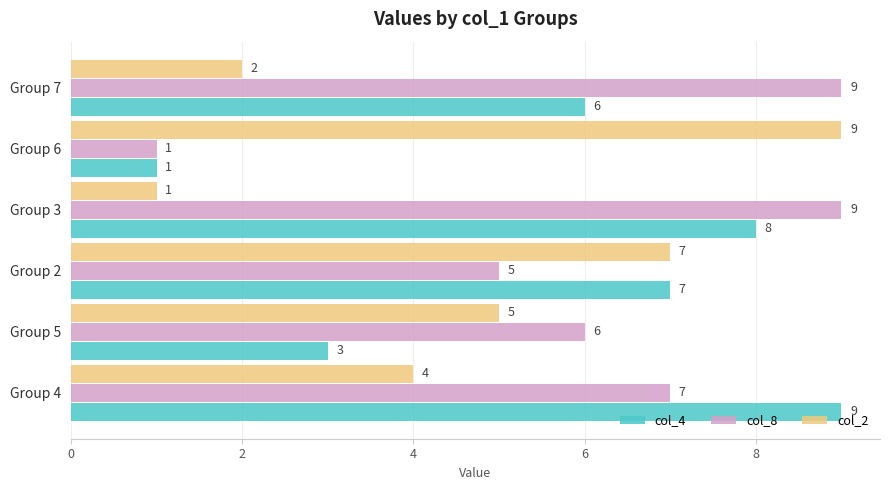

List the series in order of their overall mean, highest first.

col_8, col_4, col_2